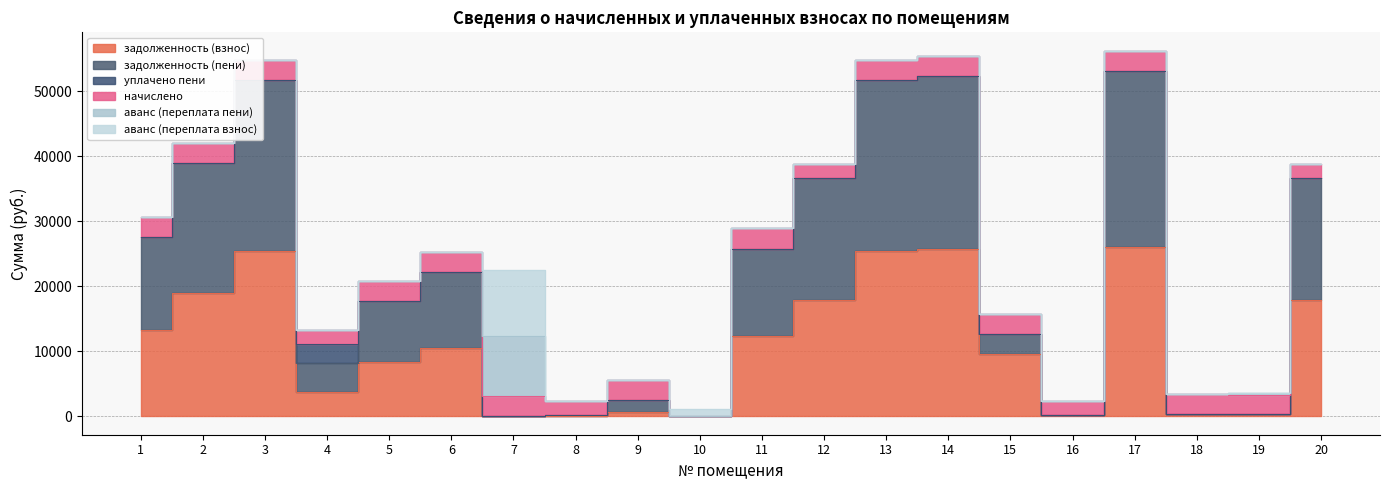

How many data points does each series have?

20